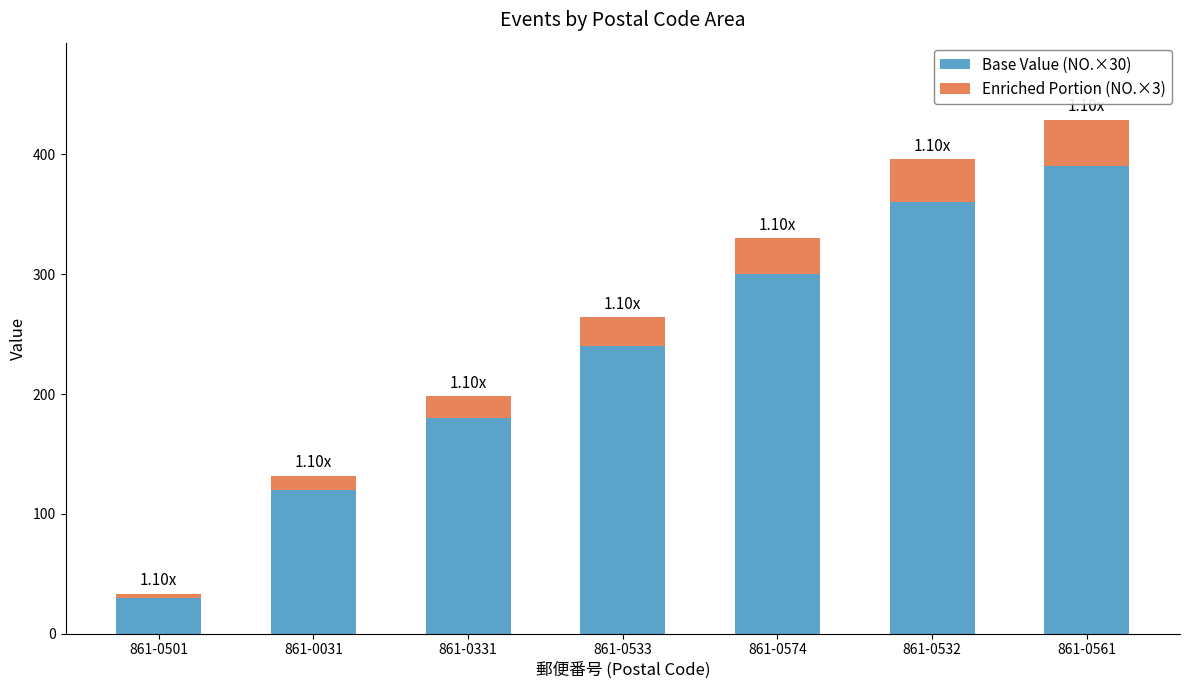

Rank the categories by Base Value (NO.×30) value from lowest to highest.

861-0501, 861-0031, 861-0331, 861-0533, 861-0574, 861-0532, 861-0561